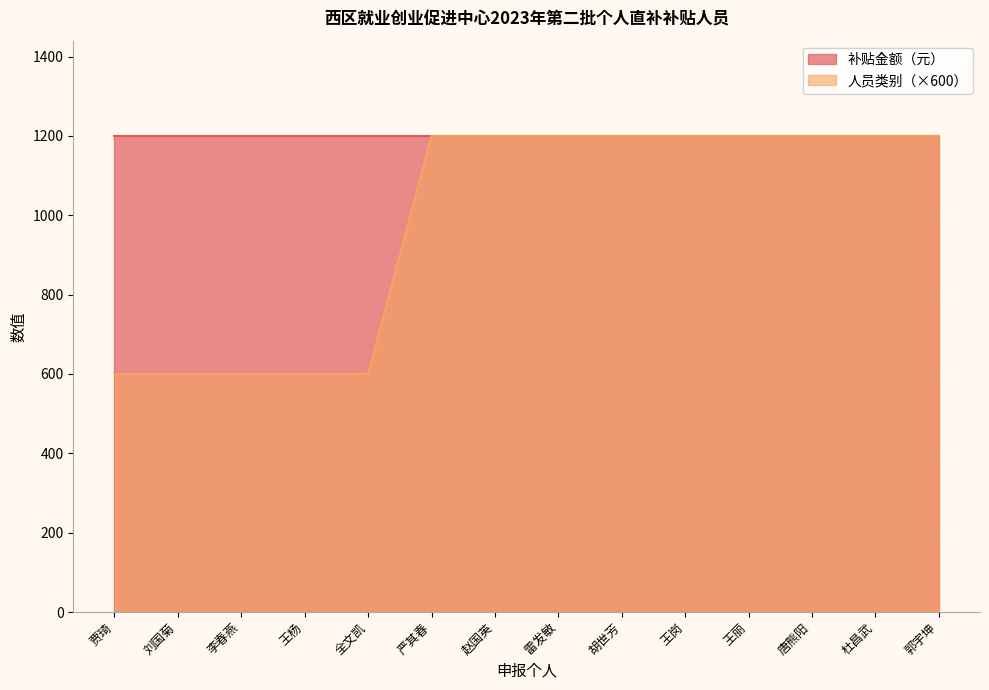

What is the label of the 5th point from the right?

王岗